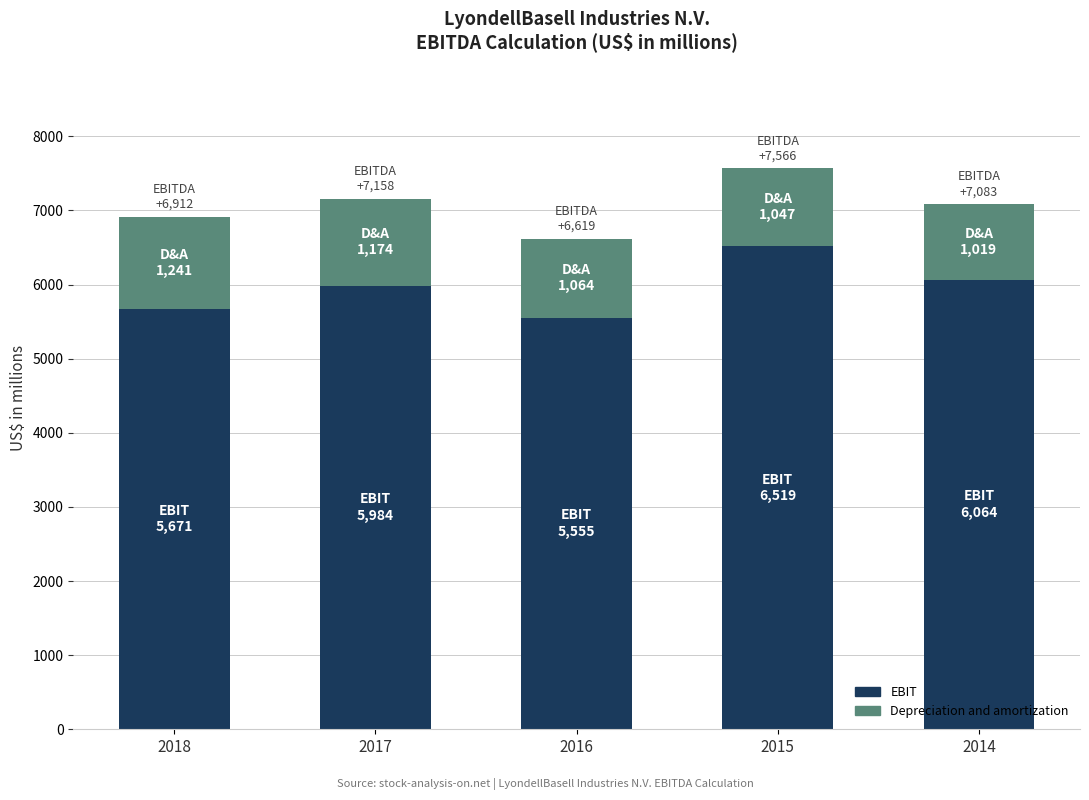

True or false: EBIT has a value of 6064 at 2014.

True